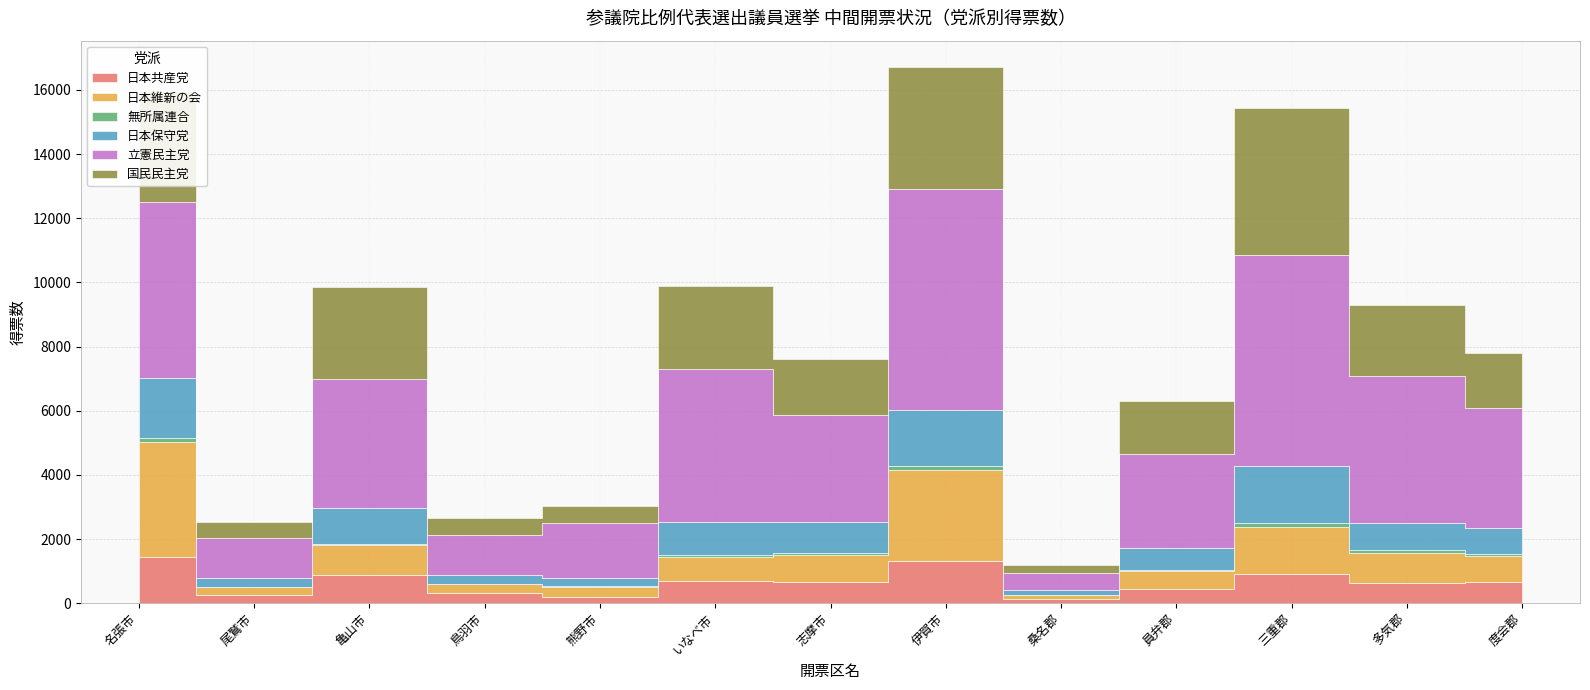

At which label is 日本維新の会 closest to 1855?

三重郡